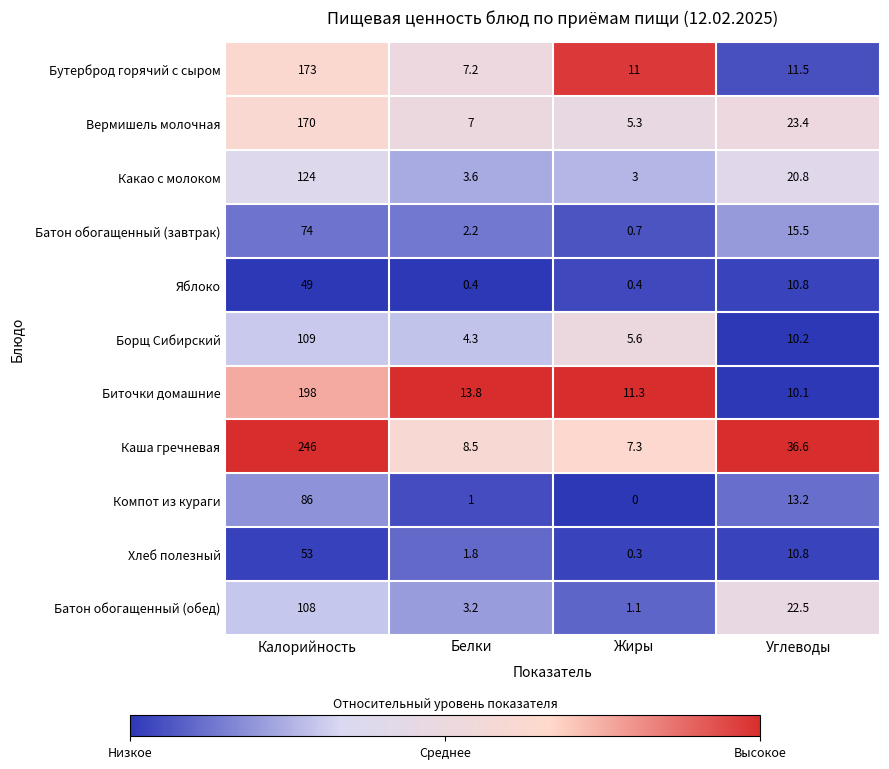

Which series has the largest total across all categories?

Каша гречневая